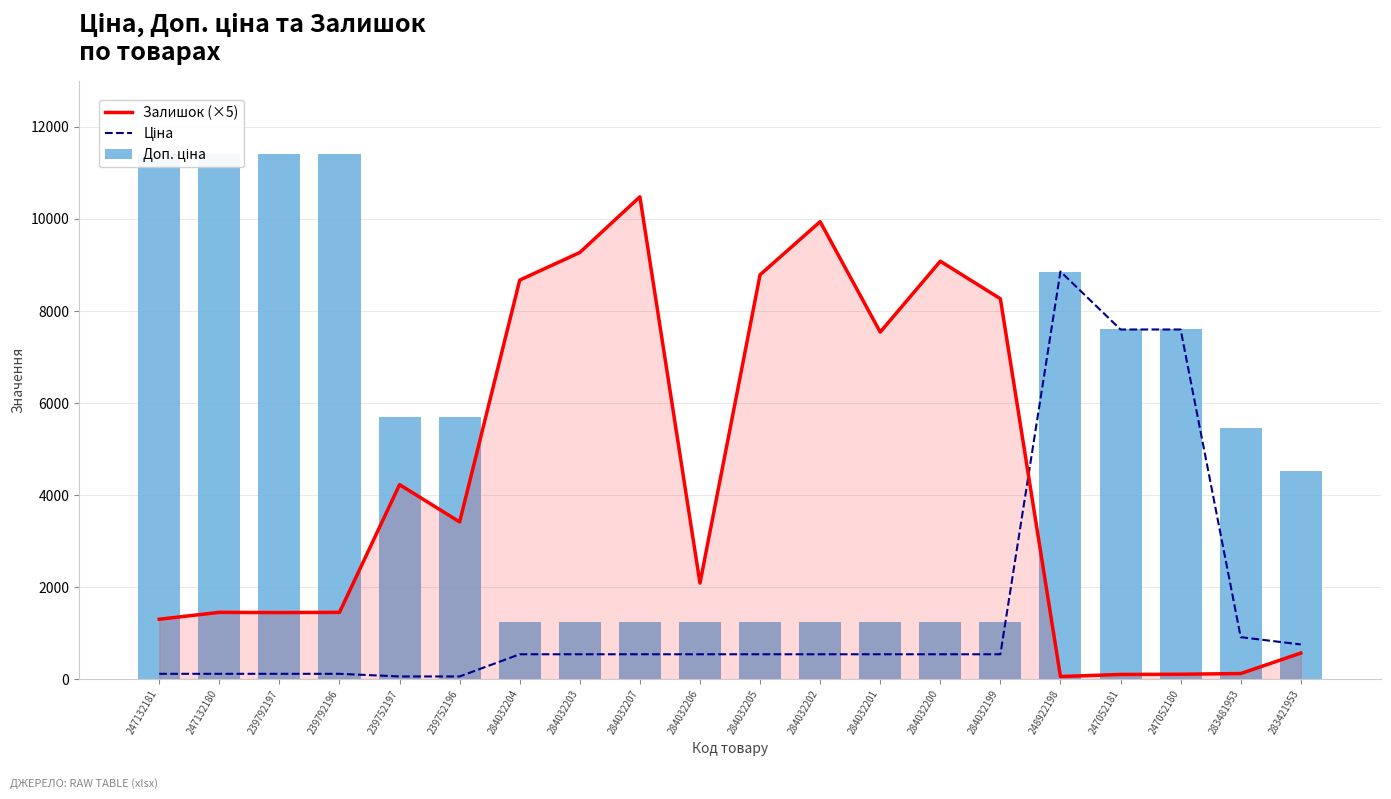

At which category is the sum across all series the highest?

248922198